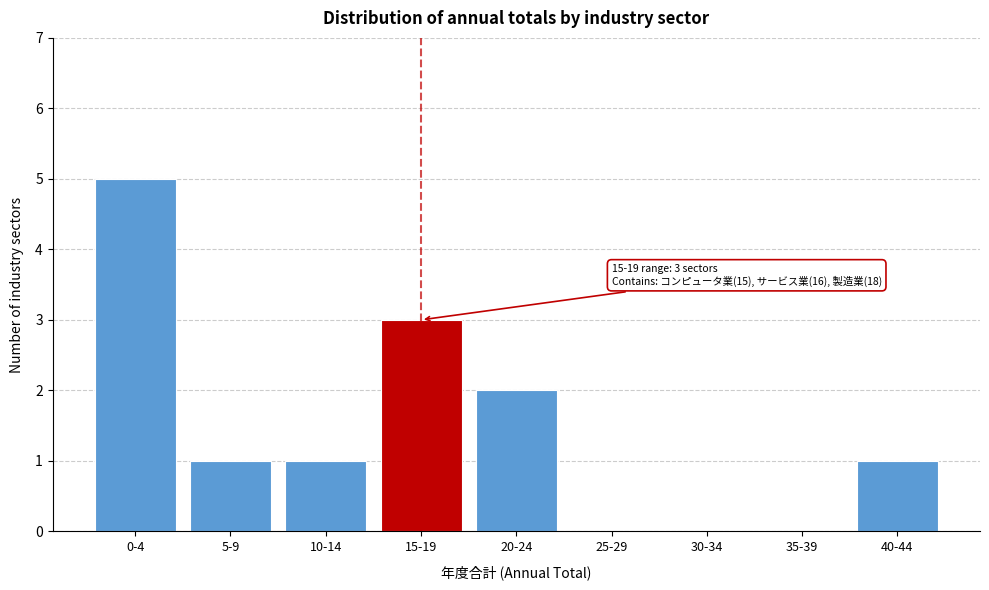

Reading left to right, transcribe all the data shown in this chart.

0-4=5	5-9=1	10-14=1	15-19=3	20-24=2	25-29=0	30-34=0	35-39=0	40-44=1